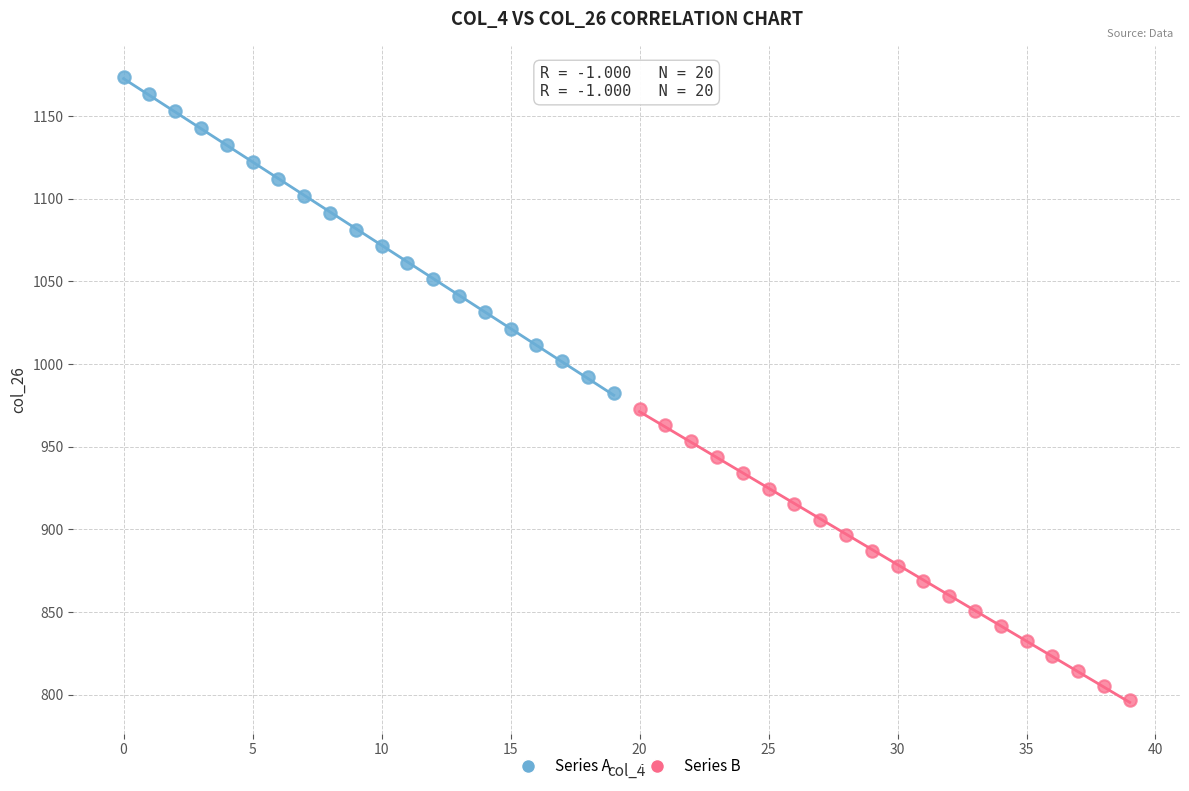

Which series reaches the maximum Y coordinate?

Series A